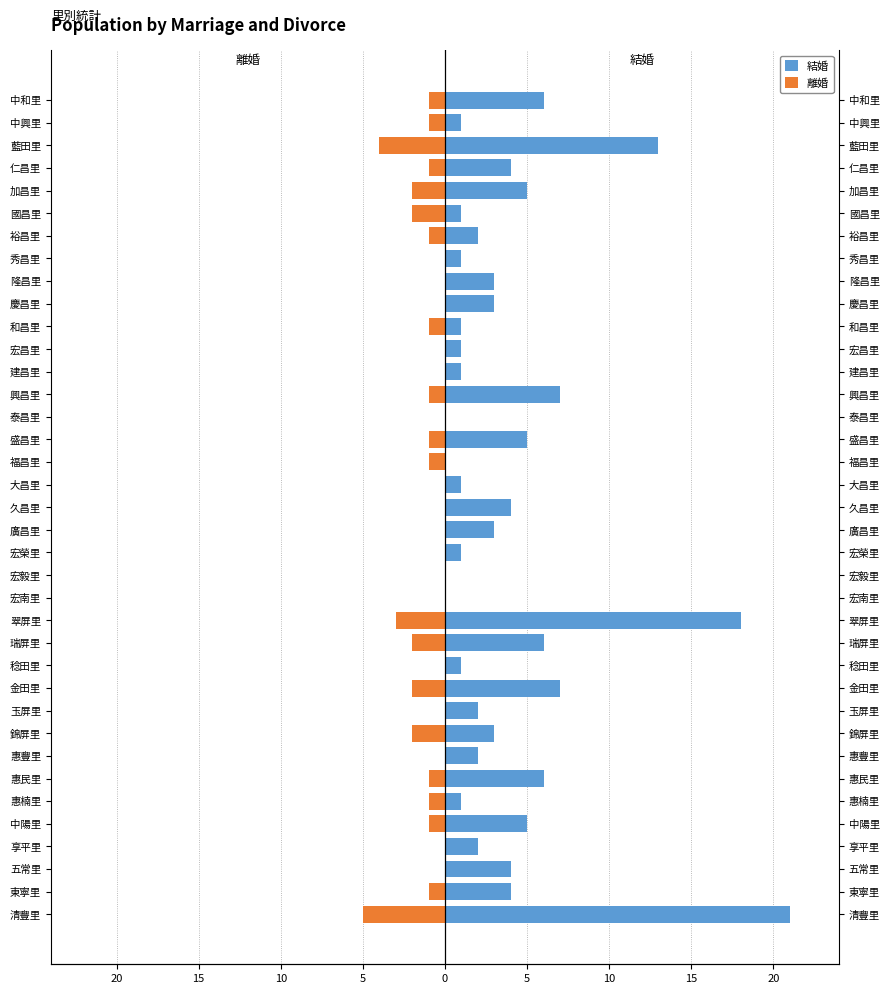

What is the spread (max minus min) of values at 裕昌里?

3